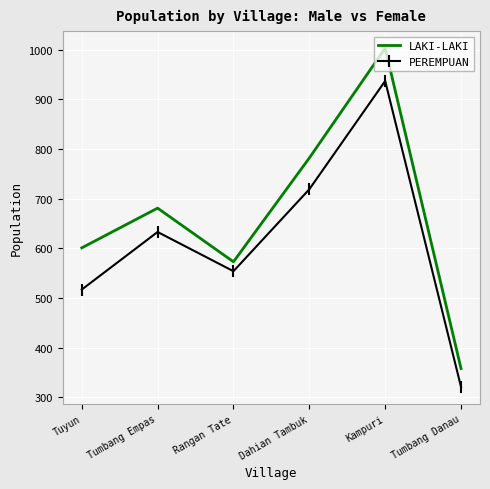

Rank the categories by LAKI-LAKI value from highest to lowest.

Kampuri, Dahian Tambuk, Tumbang Empas, Tuyun, Rangan Tate, Tumbang Danau